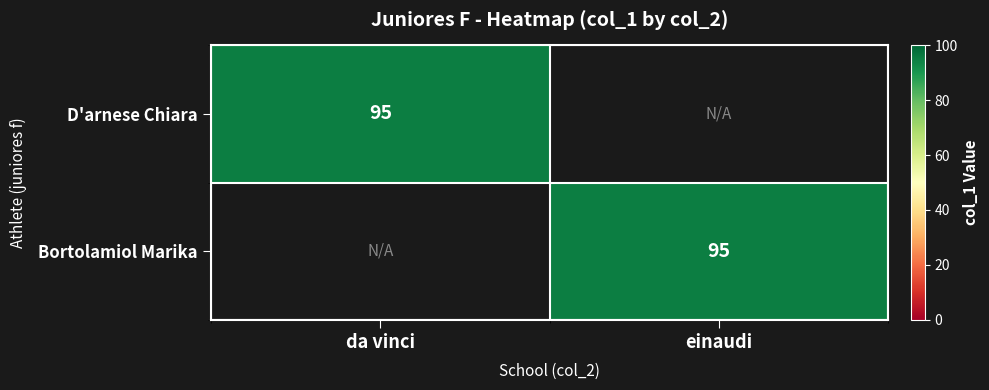

The value of D'arnese Chiara at da vinci is 95. True or false?

True